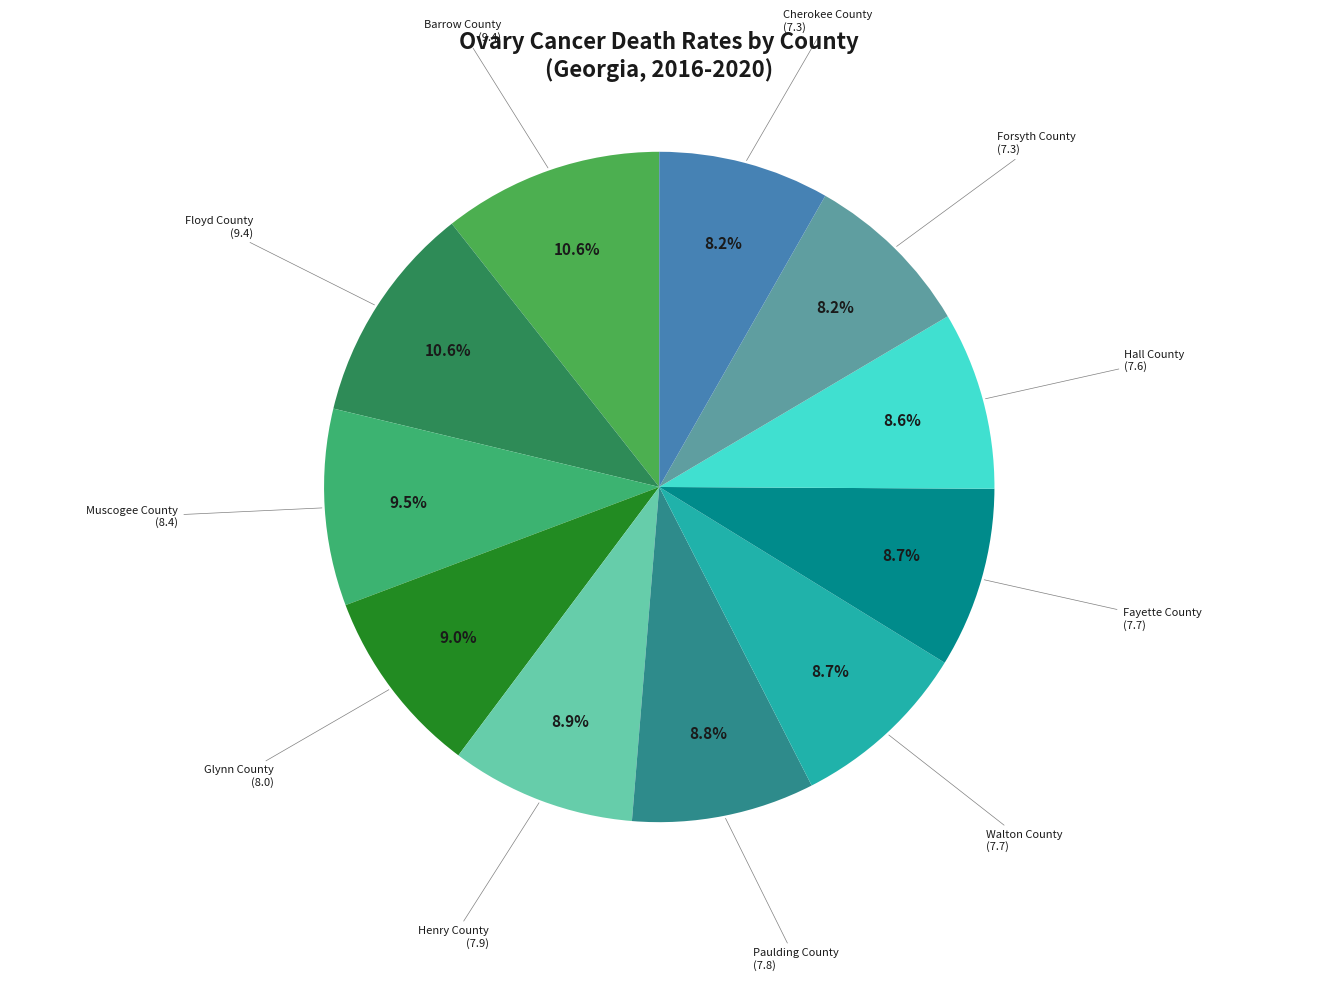

Between Muscogee County and Cherokee County, which is larger?

Muscogee County